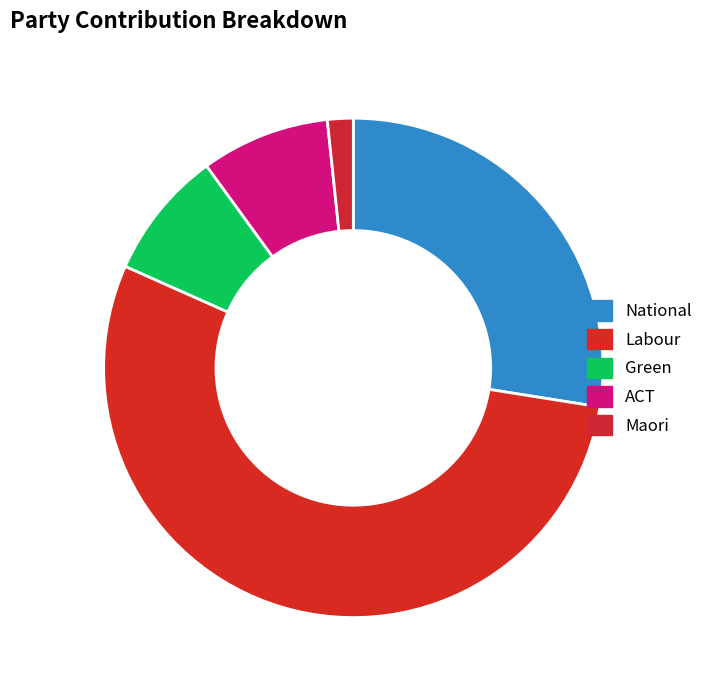

How many segments does this pie chart have?

5